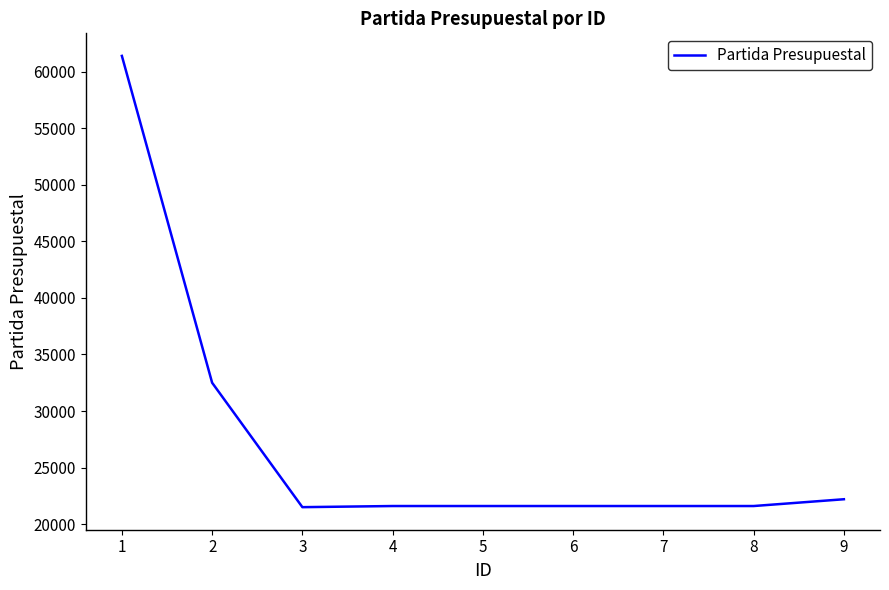

The value at 5 is 21601. True or false?

True